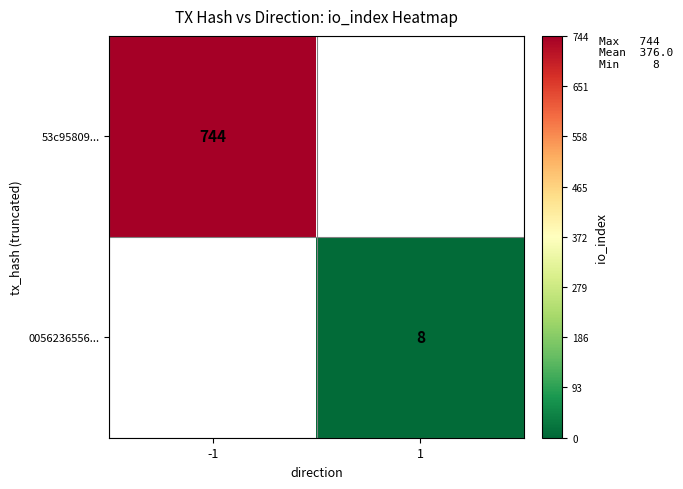

The 53c95809... series shows 379 at -1. True or false?

False